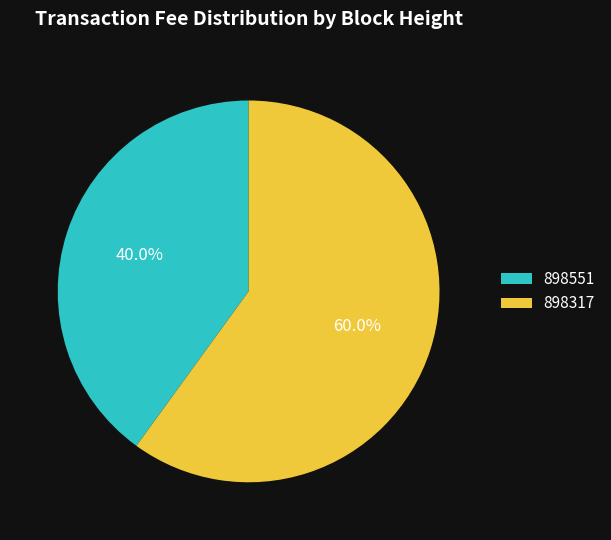

True or false: 898551 accounts for 40% of the total.

True